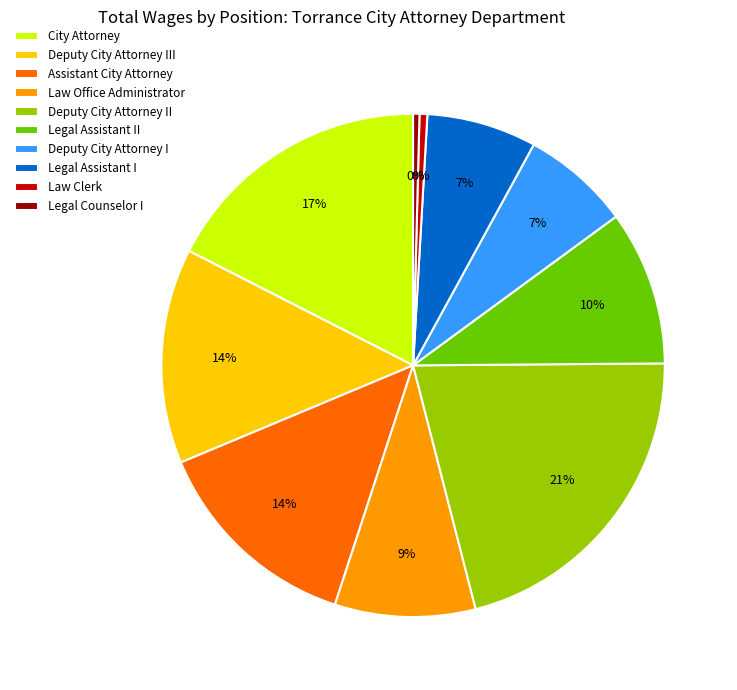

To the nearest percent, what is the difference between the largest and smallest slice percentages?

21%